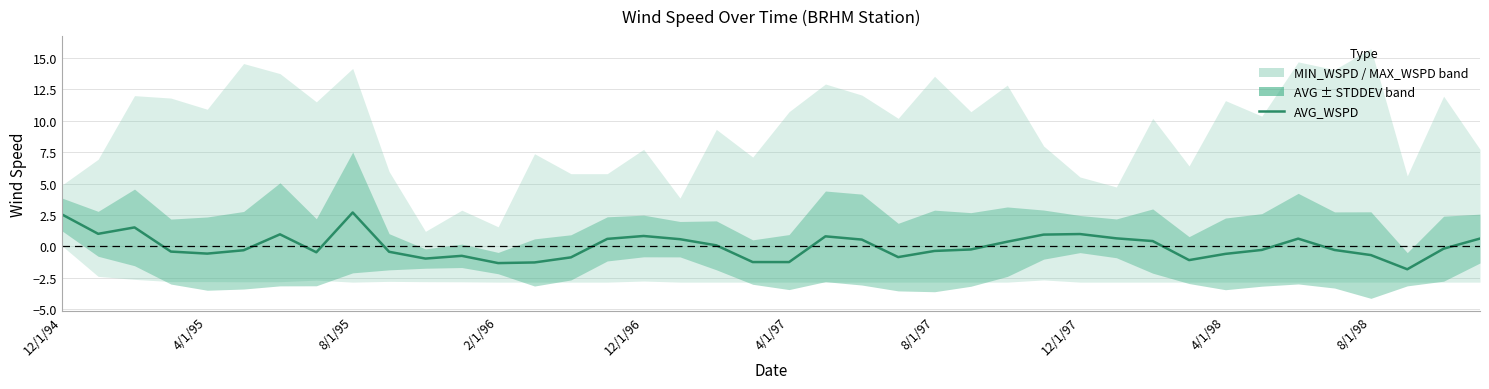

Where is the data nearest to the value 0?

18